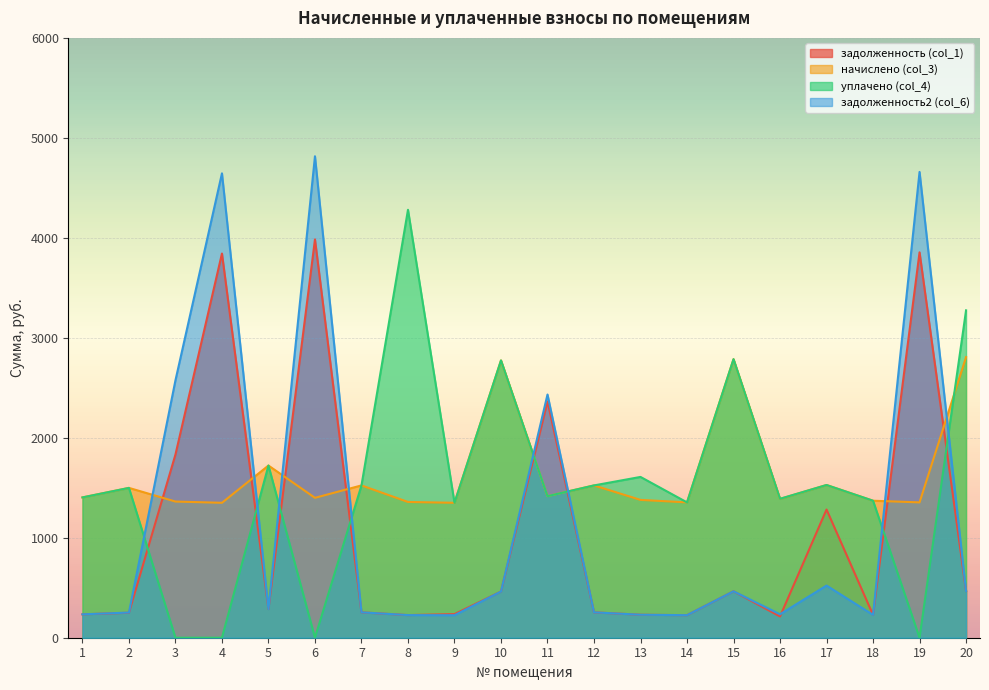

How many intersections are there between начислено (col_3) and задолженность2 (col_6)?

8